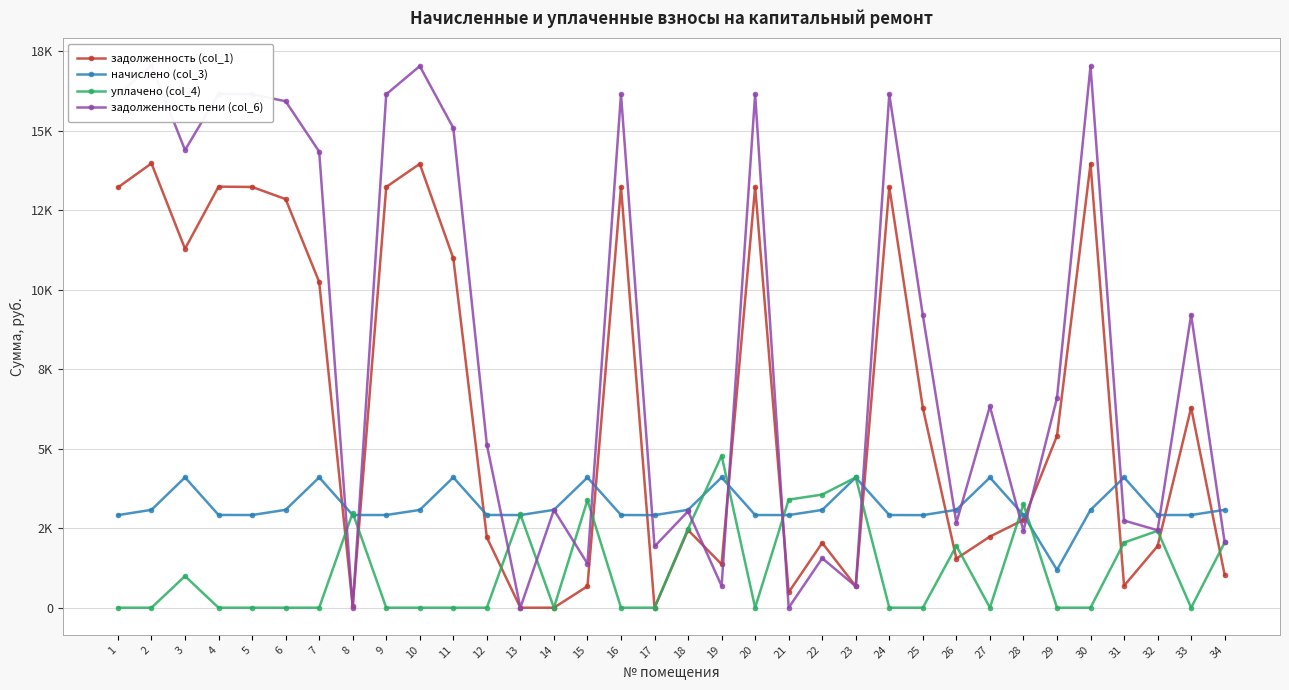

Reading left to right, extract all data points from this chart.

задолженность (col_1): 13220.0	13976.9	11289.7	13244.7	13235.5	12852.1	10248.1	58.0	13235.5	13961.4	10990.8	2212.4	0.0	0.0	675.3	13235.5	0.0	2442.6	1365.9	13235.5	485.7	2039.8	675.3	13235.5	6286.4	1542.3	2237.0	2760.5	5405.4	13961.4	690.8	1937.9	6293.5	1029.2
начислено (col_3): 2912.1	3078.8	4099.4	2917.6	2915.5	3078.8	4099.4	2915.5	2915.5	3075.4	4099.4	2917.6	2914.1	3078.1	4096.0	2915.5	2912.1	3078.8	4097.7	2915.5	2914.1	3075.4	4096.0	2915.5	2912.1	3078.8	4096.0	2915.5	1190.7	3075.4	4099.4	2915.5	2915.5	3078.8
уплачено (col_4): 0.0	0.0	993.0	0.0	0.0	0.0	0.0	2984.8	0.0	0.0	0.0	0.0	2934.9	0.0	3385.7	0.0	0.0	2487.0	4780.6	0.0	3399.8	3558.6	4097.7	0.0	0.0	1947.3	0.0	3256.0	0.0	0.0	2048.8	2417.9	0.0	2052.1
задолженность пени (col_6): 16132.1	17055.7	14396.2	16162.3	16151.0	15930.9	14347.6	0.0	16151.0	17036.8	15090.2	5130.0	0.0	3078.1	1385.6	16151.0	1926.3	3034.4	683.0	16151.0	0.0	1556.7	673.6	16151.0	9198.5	2673.8	6333.0	2420.1	6596.1	17036.8	2741.3	2435.5	9209.0	2056.0